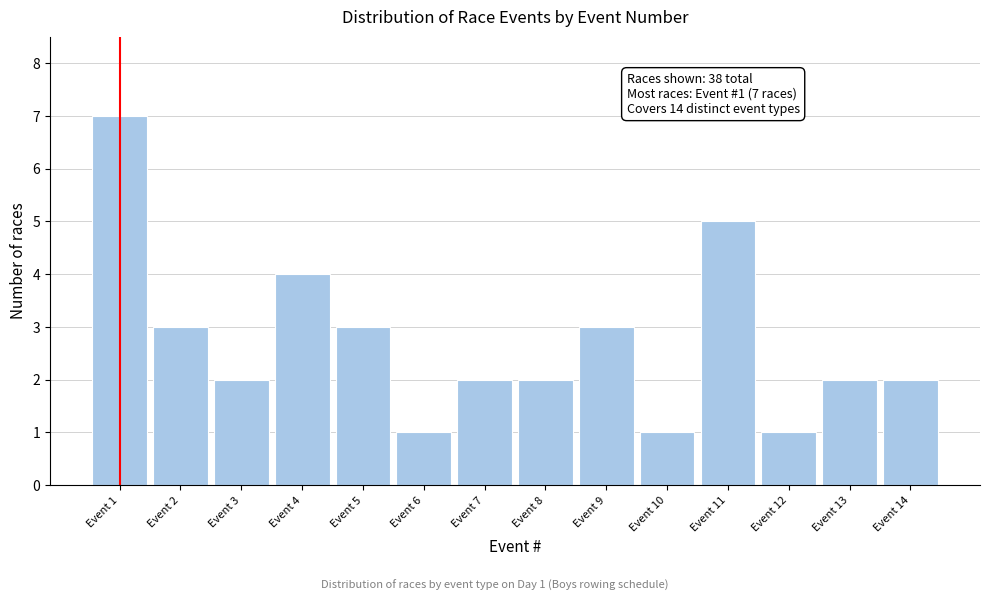

Reading left to right, extract all data points from this chart.

7	3	2	4	3	1	2	2	3	1	5	1	2	2